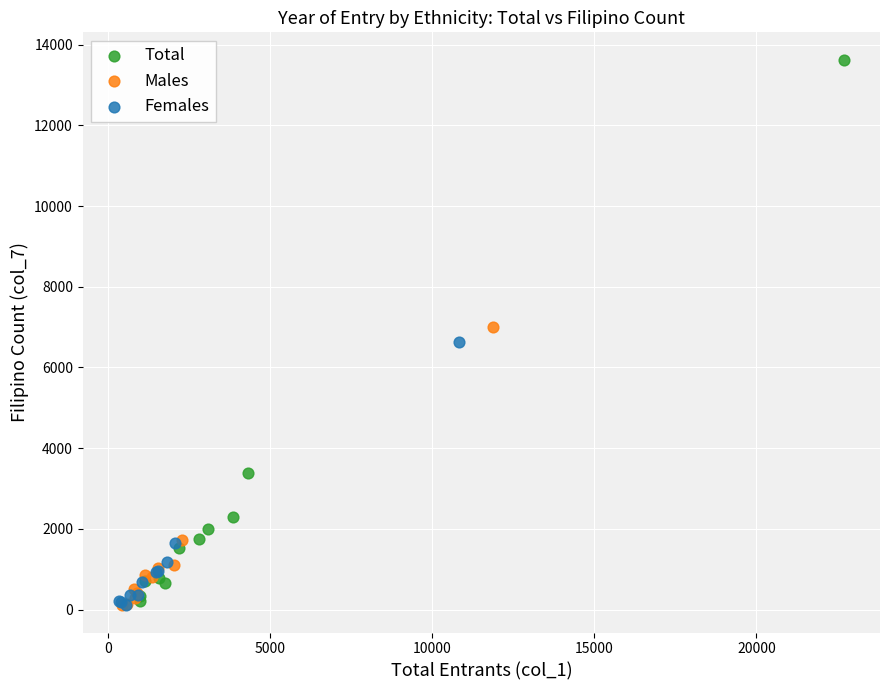

Which series reaches the maximum Y coordinate?

Total